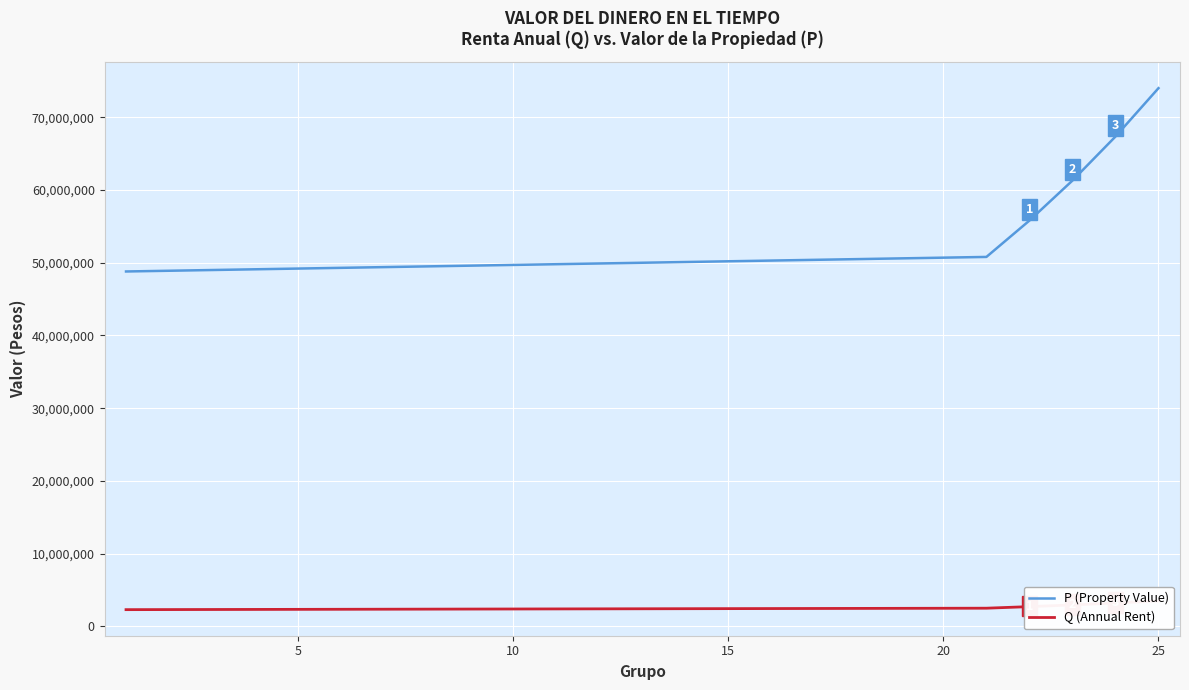

What is the lowest value of the P (Property Value) series?

48800000